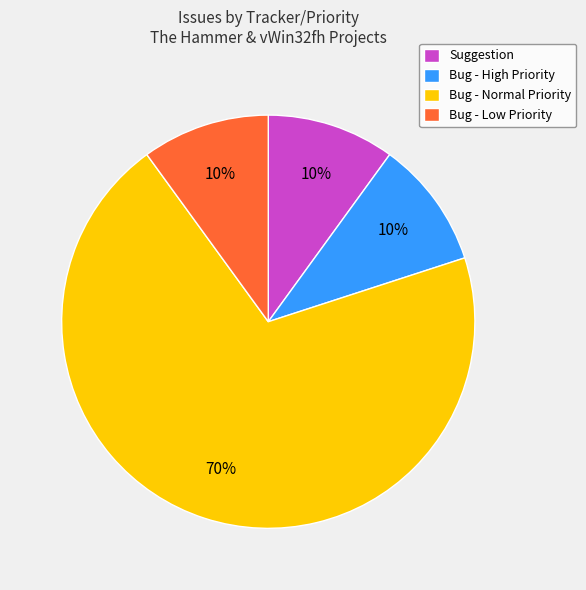

True or false: Bug - Low Priority accounts for 25% of the total.

False